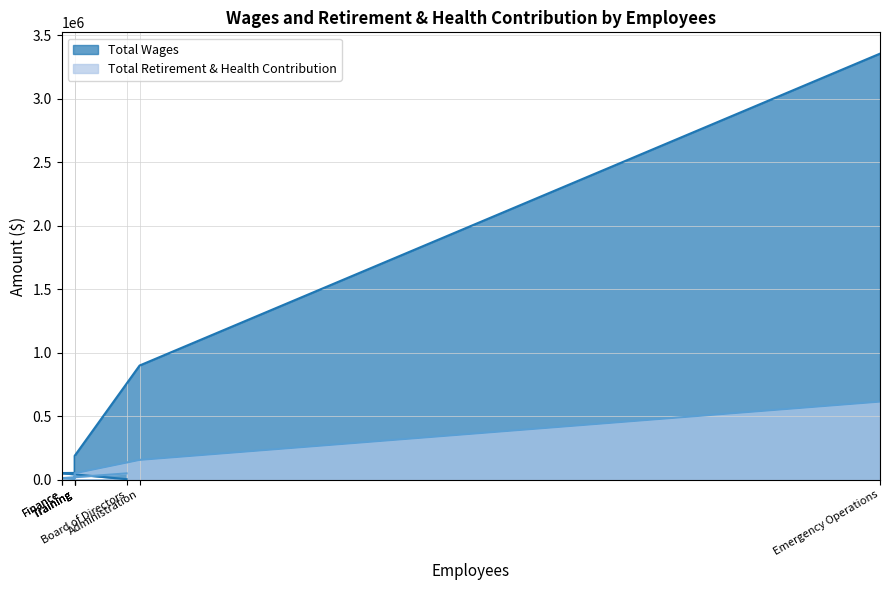

True or false: Total Retirement & Health Contribution has more than 0 interior local peaks.

True